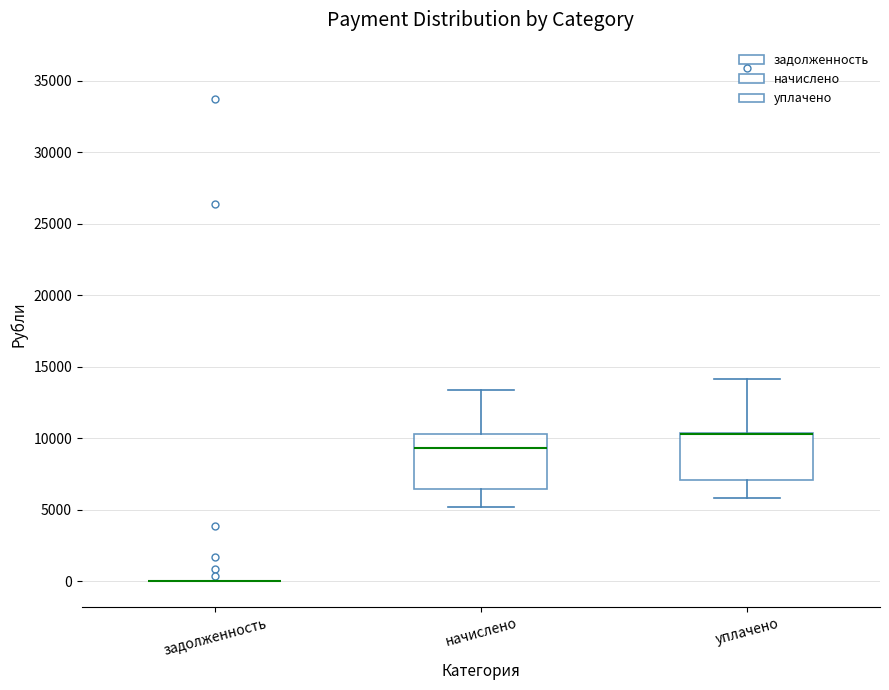

Where does the lower whisker of the box for уплачено end on the y-axis? The values are not printed on the chart, so give them approximately, as read against the axis.

6000